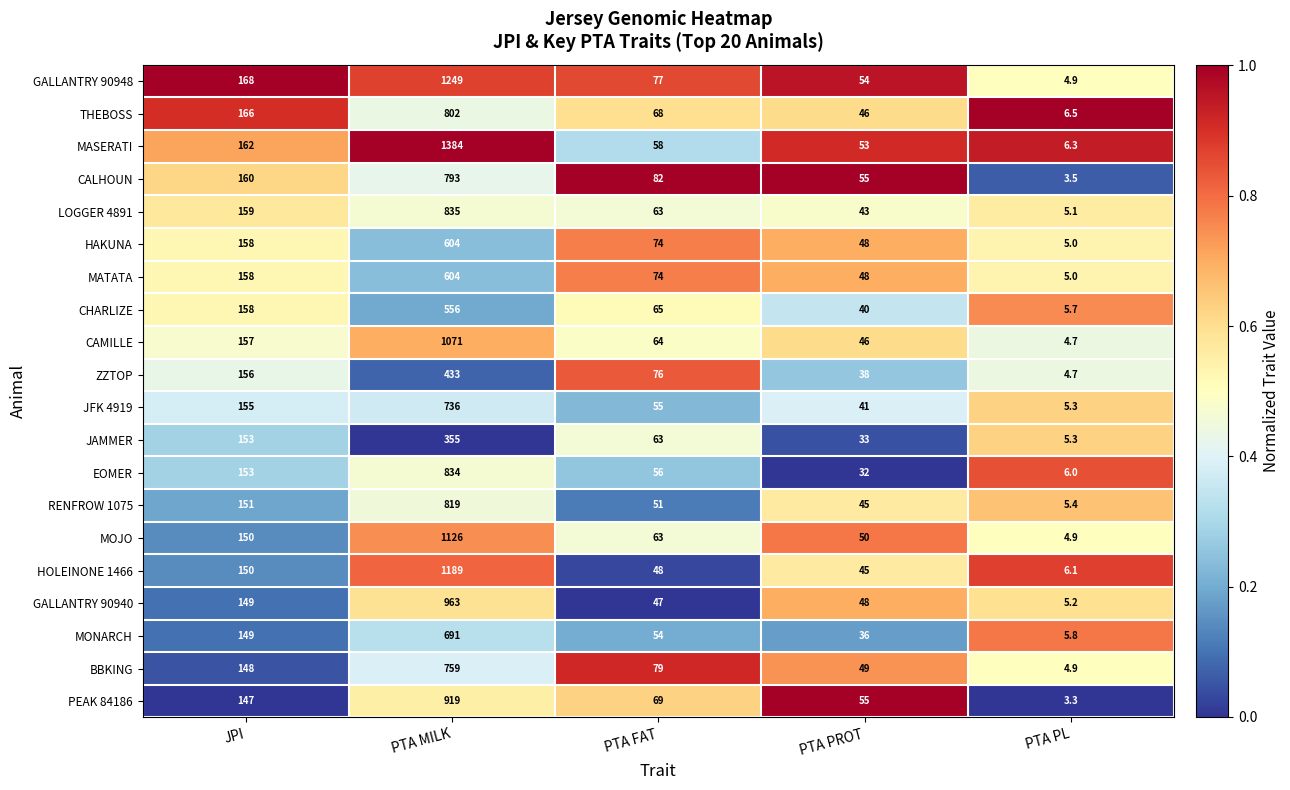

At which category does the chart reach its minimum across all series?

PTA PL